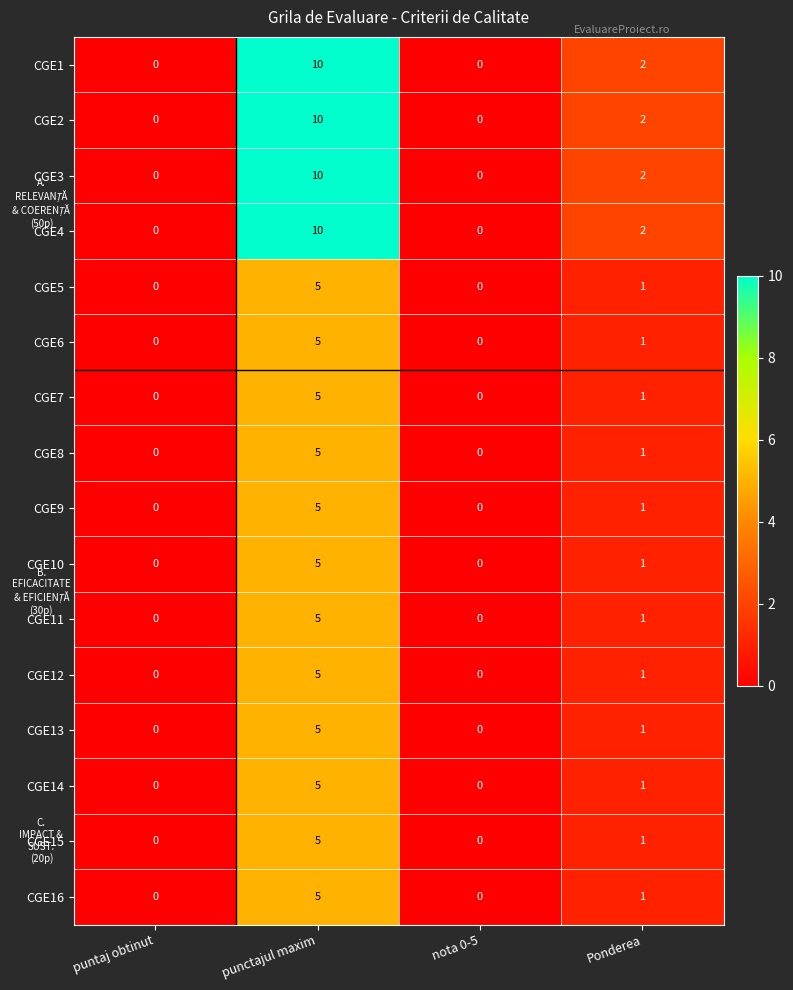

At which label does CGE8 first exceed 1?

punctajul maxim